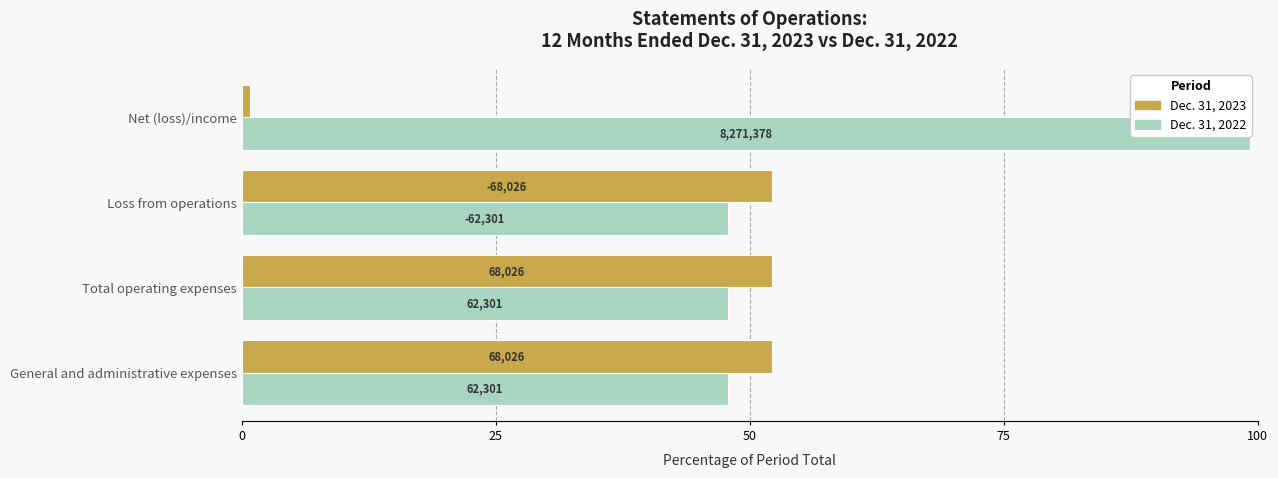

Are the bars grouped side by side (vs. stacked)?

Yes